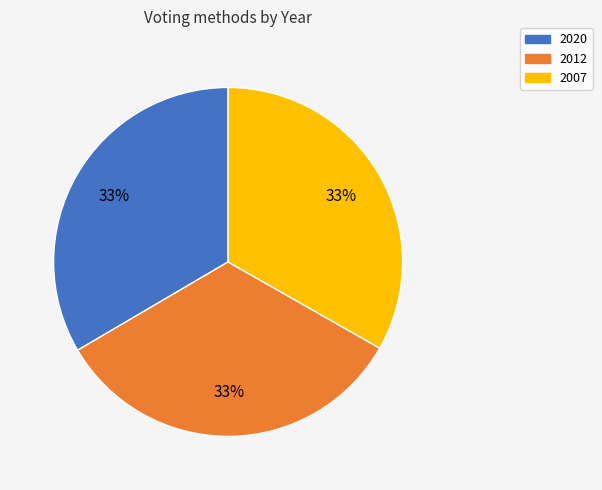

To the nearest percent, what percentage of the pie is 2007?

33%